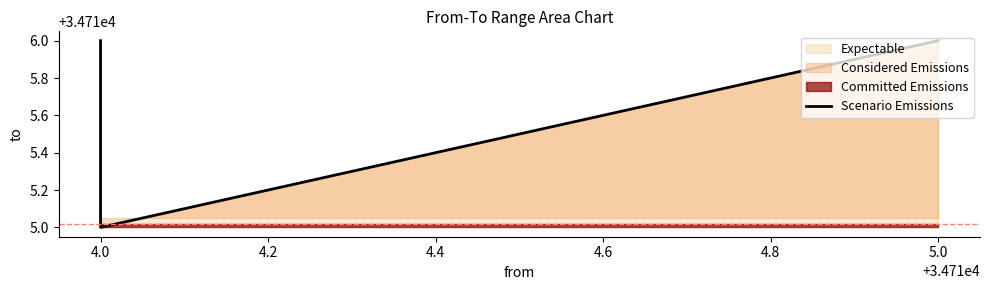

How many data points are less than 34716?

1